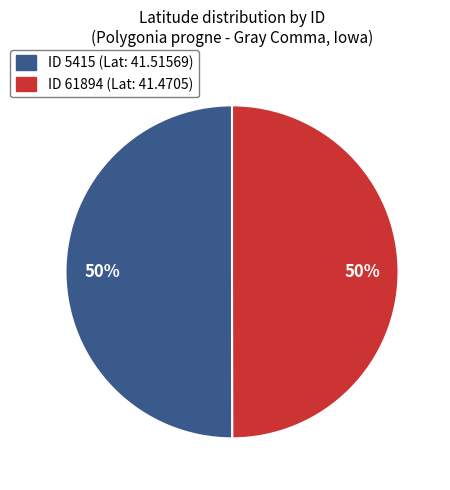

To the nearest percent, what is the average slice percentage?

50%